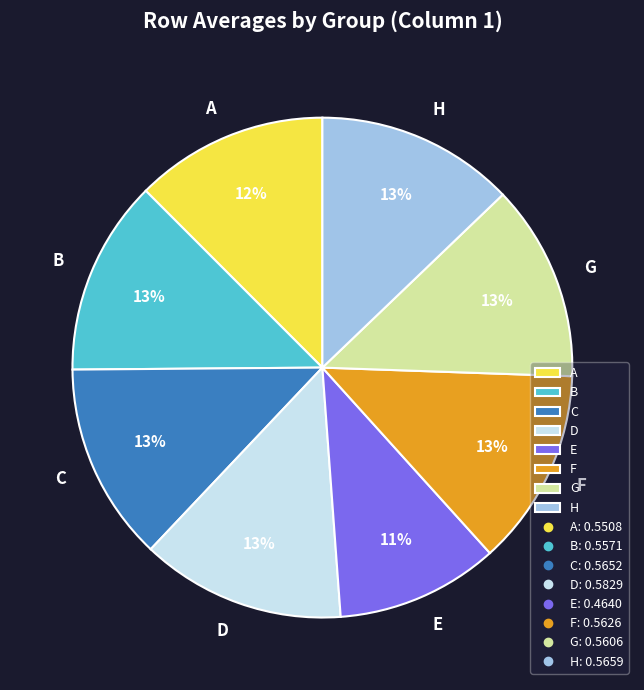

Is it true that D is 2% of the pie?

False